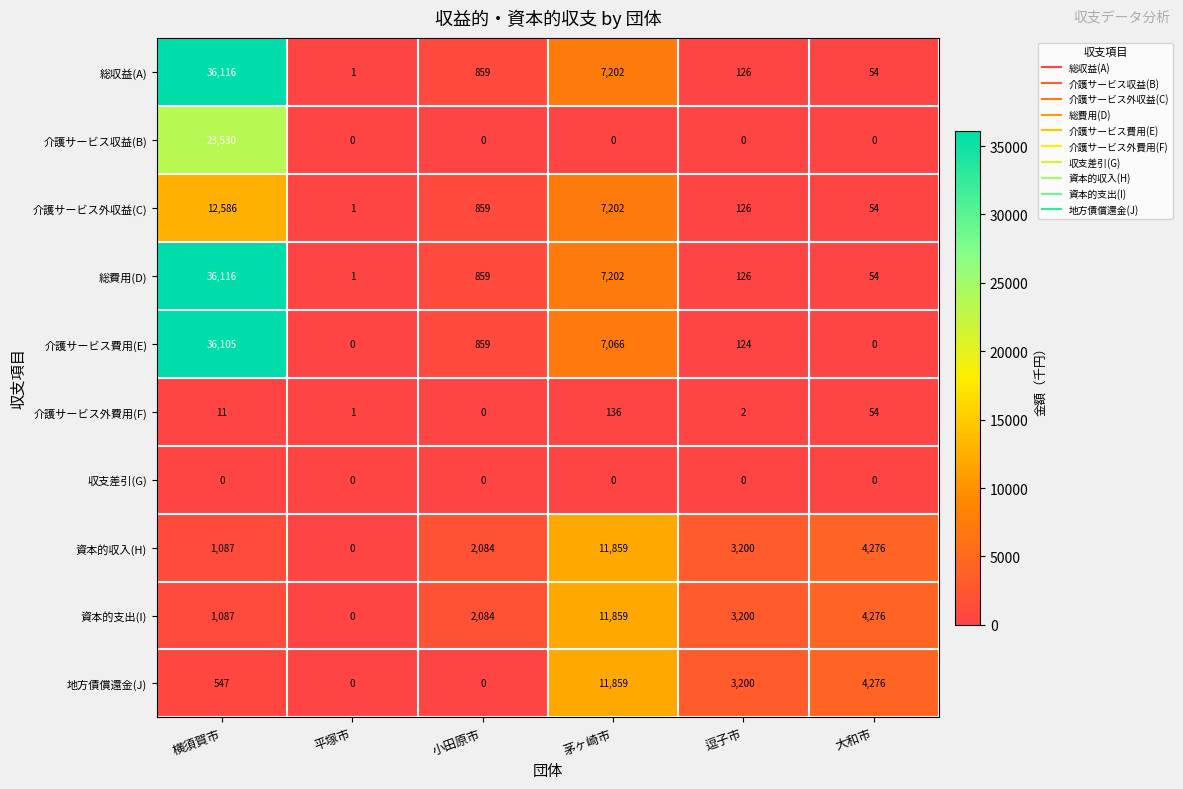

At which label does 介護サービス外収益(C) first exceed 859?

横須賀市